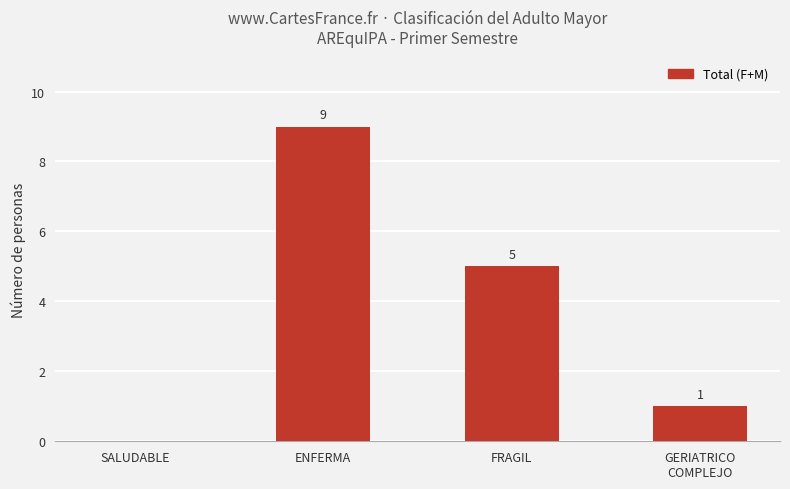

What is the sum of the values at ENFERMA and FRAGIL?

14